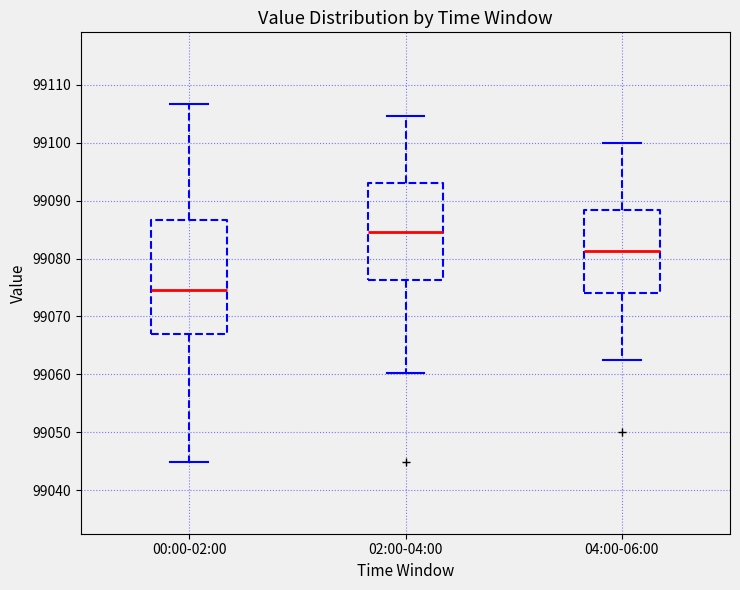

Where is the upper edge of the box for 02:00-04:00 on the y-axis? The values are not printed on the chart, so give them approximately, as read against the axis.

99093